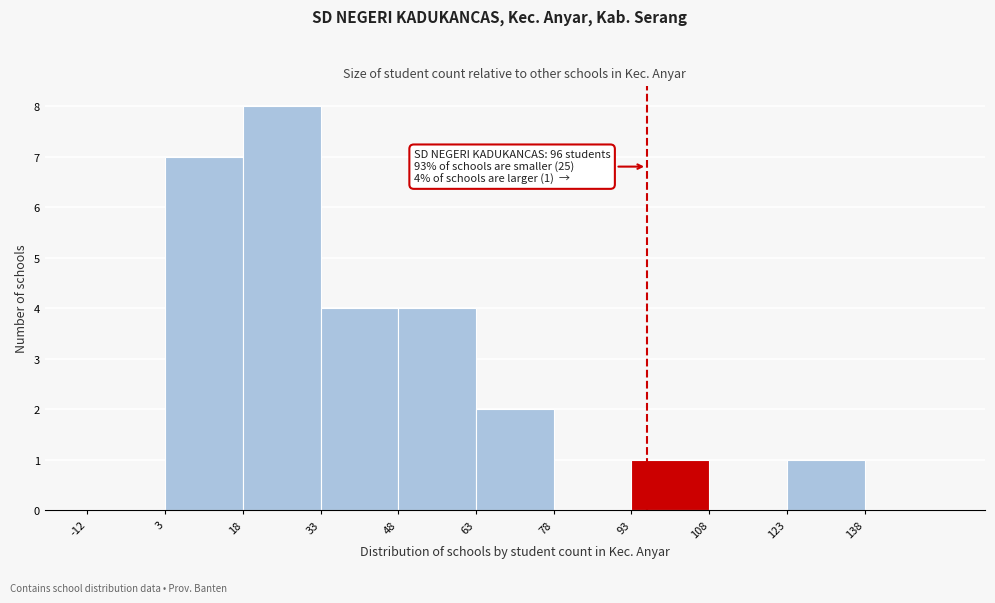

Which range on the x-axis has the tallest bar?

18 to 33